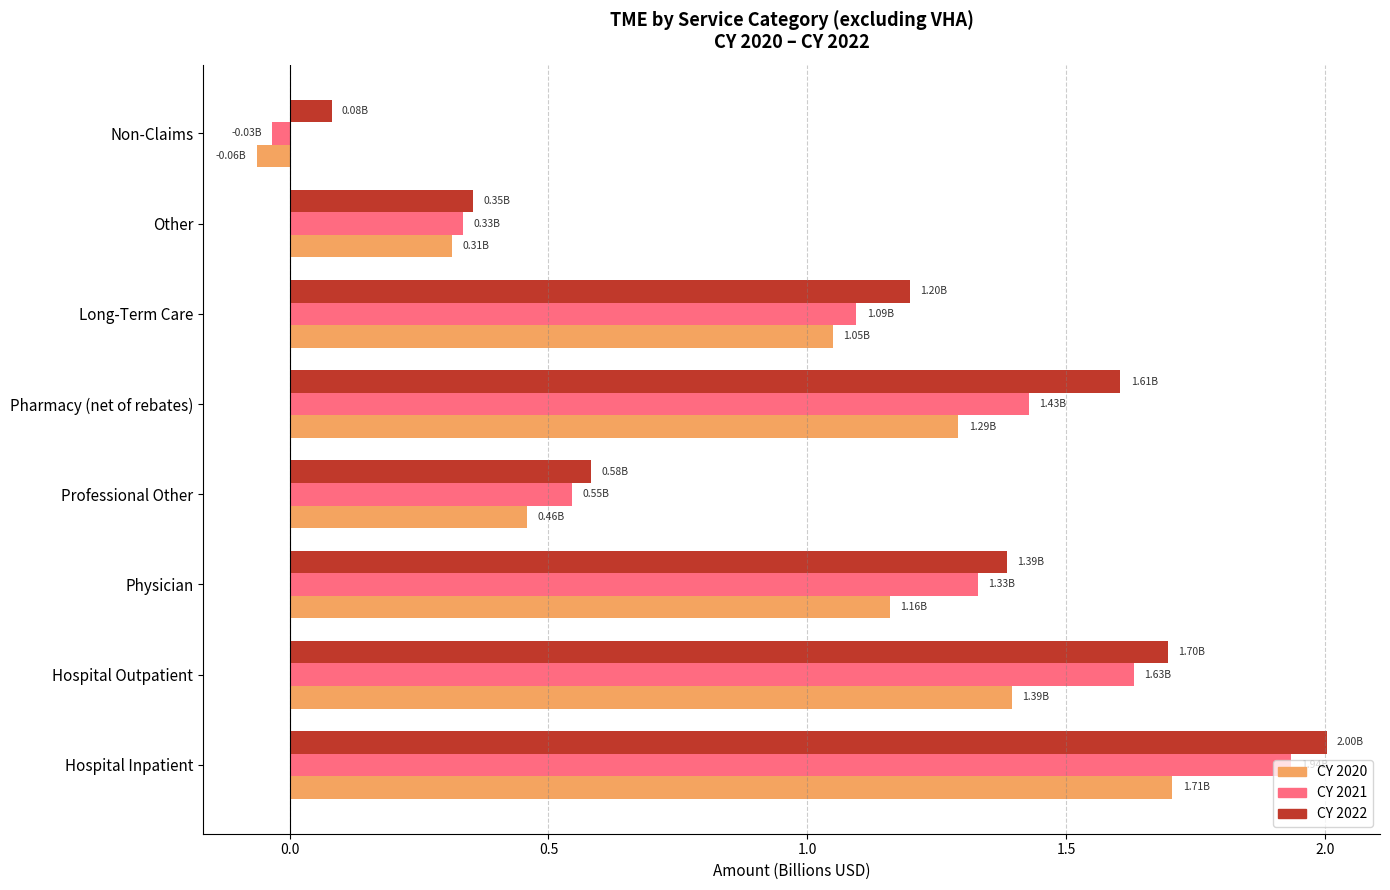

What is the sum of all CY 2021 values?

8.3